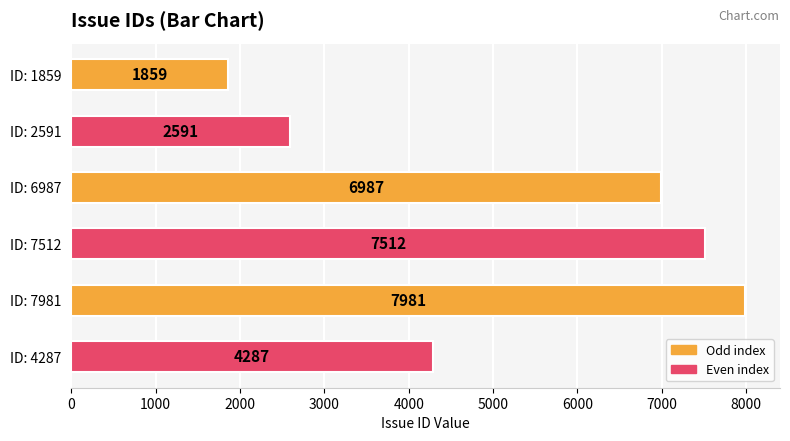

The value at ID: 4287 is 4287. True or false?

True